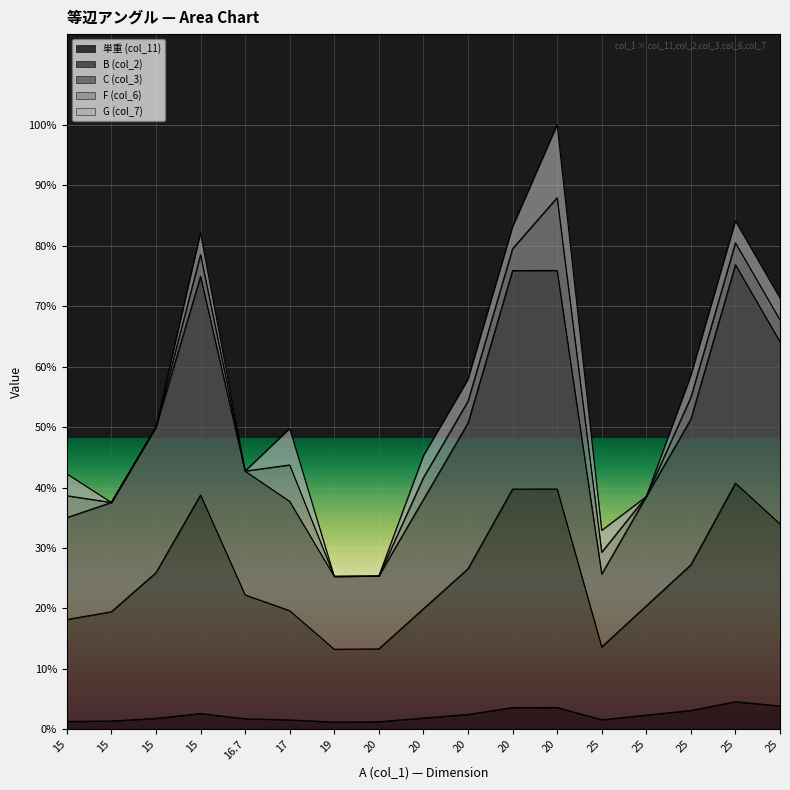

Does the chart display data point markers on the line(s)?

No